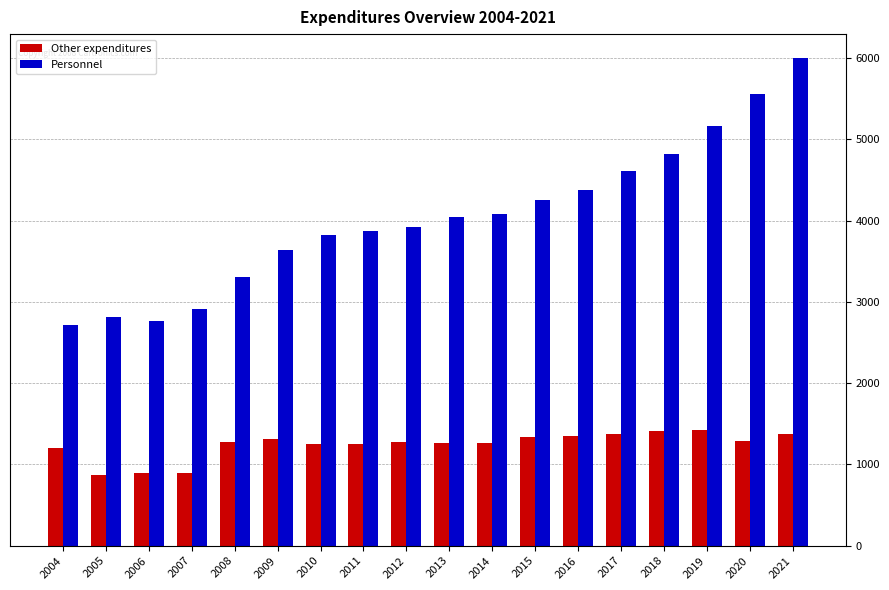

What is the maximum value shown in the chart?

5994.9